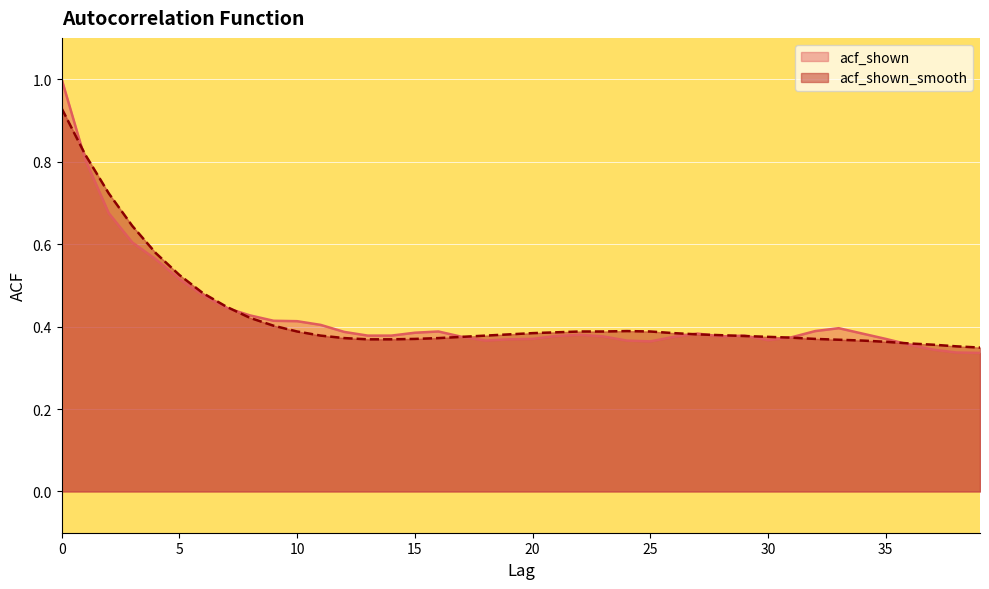

What is the sum of all acf_shown_smooth values?

17.2